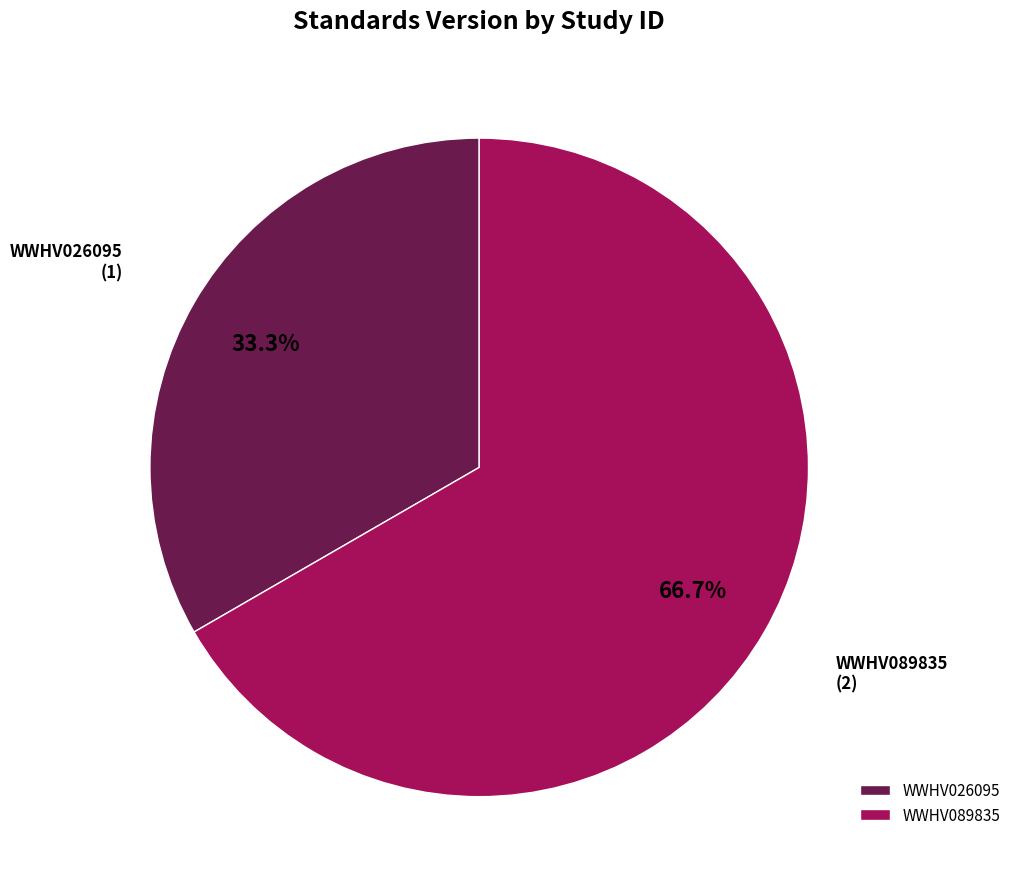

To the nearest percent, what percentage of the pie is WWHV026095?

33%